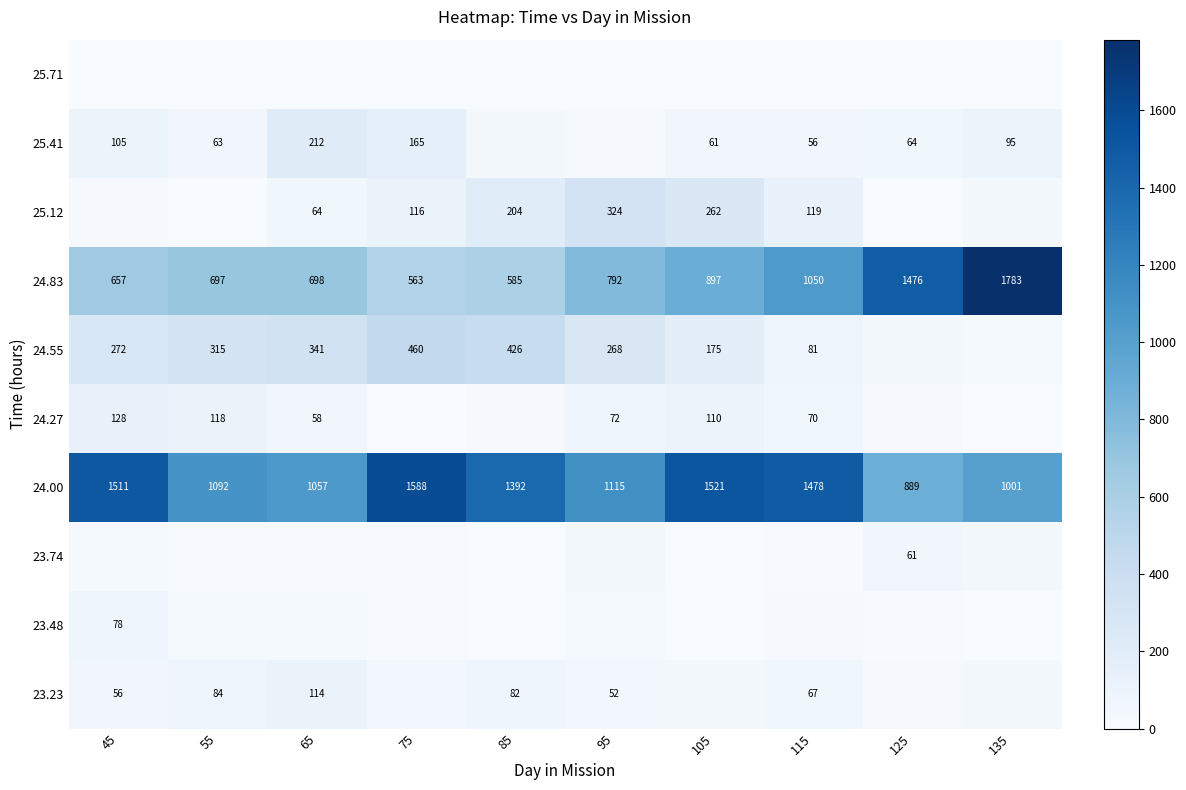

What is the spread (max minus min) of values at 135?

1782.9